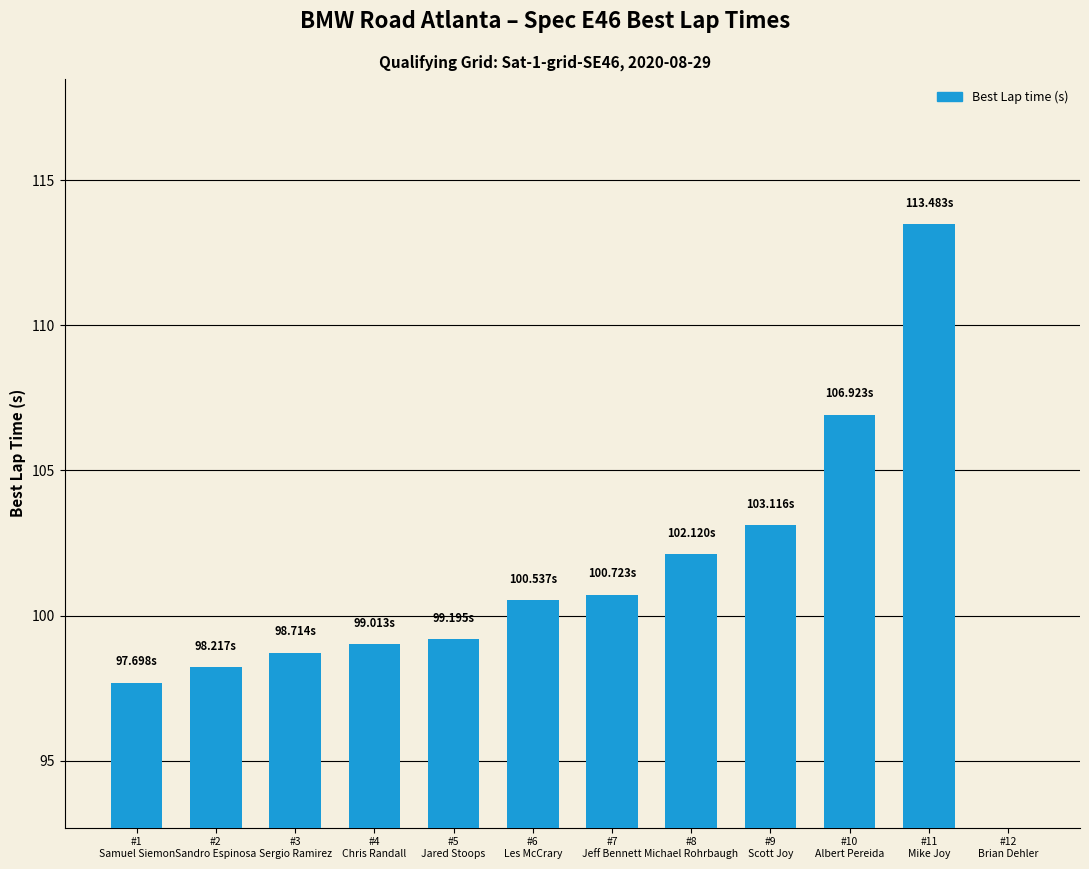

Reading left to right, transcribe all the data shown in this chart.

#1
Samuel Siemon=97.7	#2
Sandro Espinosa=98.2	#3
Sergio Ramirez=98.7	#4
Chris Randall=99.0	#5
Jared Stoops=99.2	#6
Les McCrary=100.5	#7
Jeff Bennett=100.7	#8
Michael Rohrbaugh=102.1	#9
Scott Joy=103.1	#10
Albert Pereida=106.9	#11
Mike Joy=113.5	#12
Brian Dehler=0.0